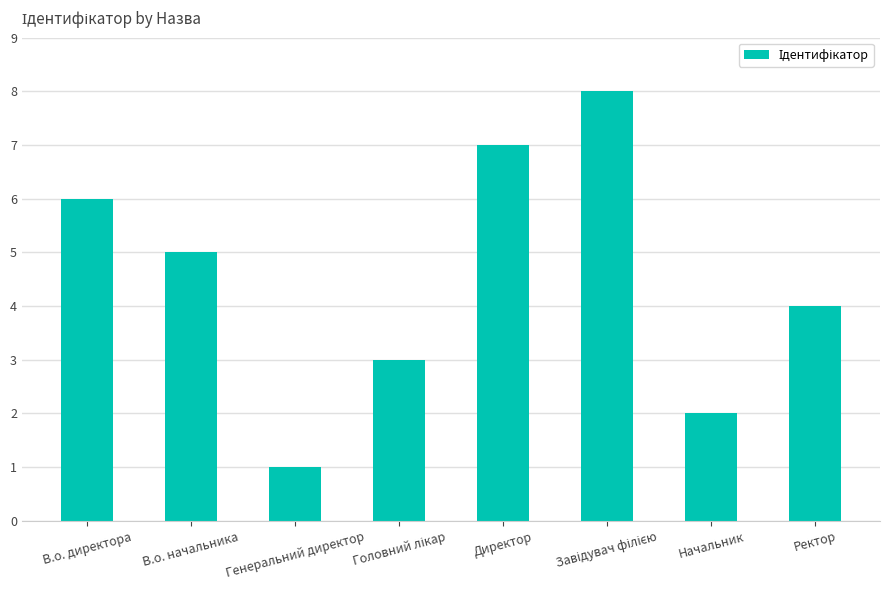

Count the number of categories in the chart.

8